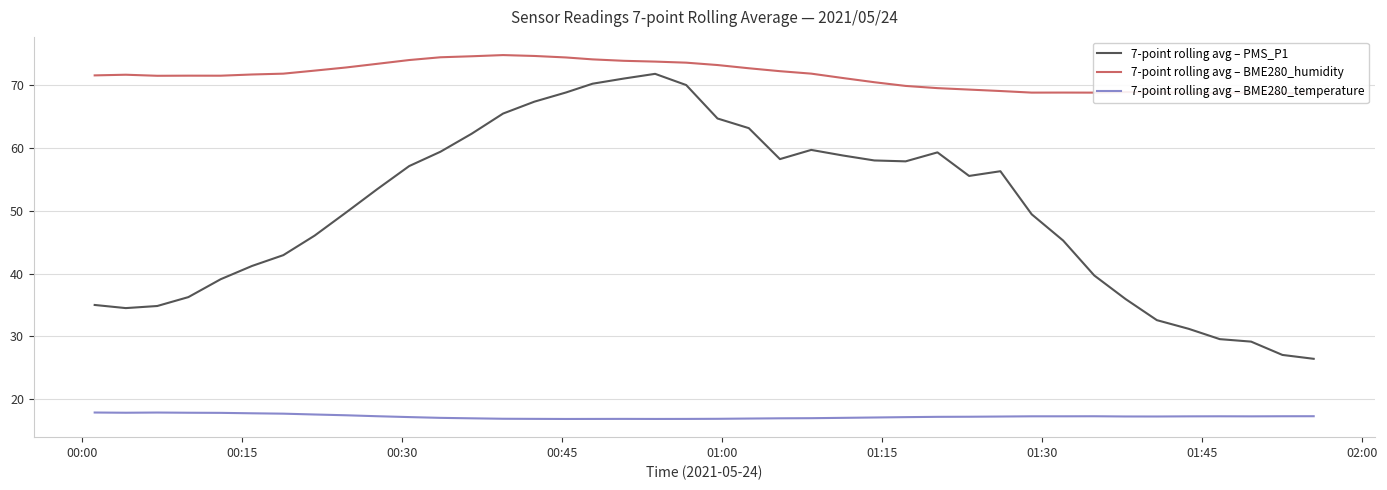

What is the minimum value for 7-point rolling avg – PMS_P1?

26.4